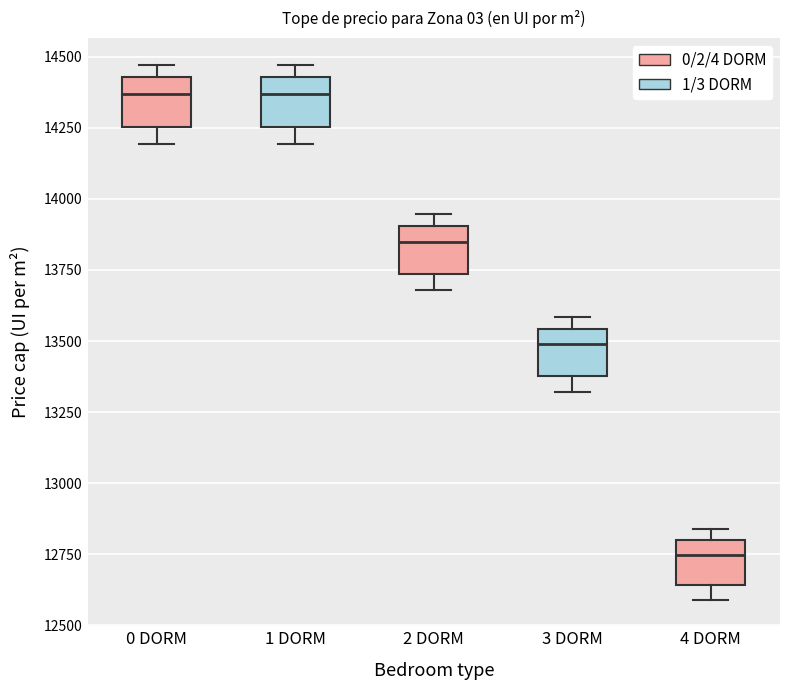

Reading left to right, transcribe this box plot: for each box, give where its median line is, the range the box spans, and where its two whiskers end, as read against the y-axis. The values are not printed on the chart, so give them approximately, as read against the axis.

0 DORM: median 14350, box 14250 to 14450, whiskers 14200 to 14450 (just above the box's upper edge)
1 DORM: median 14350, box 14250 to 14450, whiskers 14200 to 14450 (just above the box's upper edge)
2 DORM: median 13850, box 13750 to 13900, whiskers 13700 to 13950
3 DORM: median 13500, box 13400 to 13550, whiskers 13300 to 13600
4 DORM: median 12750, box 12650 to 12800, whiskers 12600 to 12850